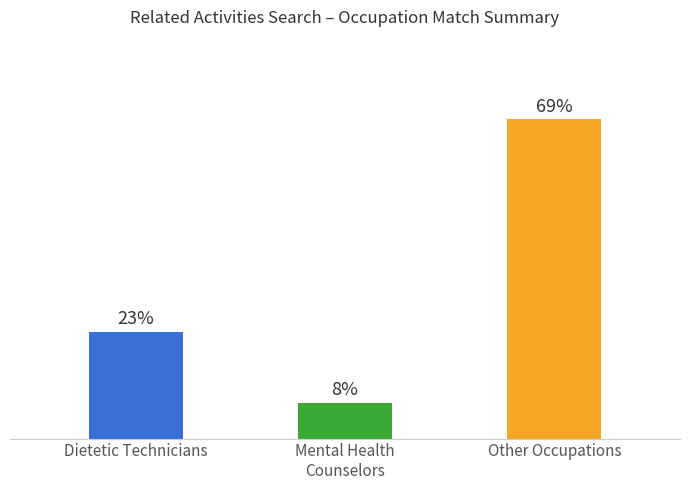

What is the label of the 2nd bar from the left?

Mental Health
Counselors